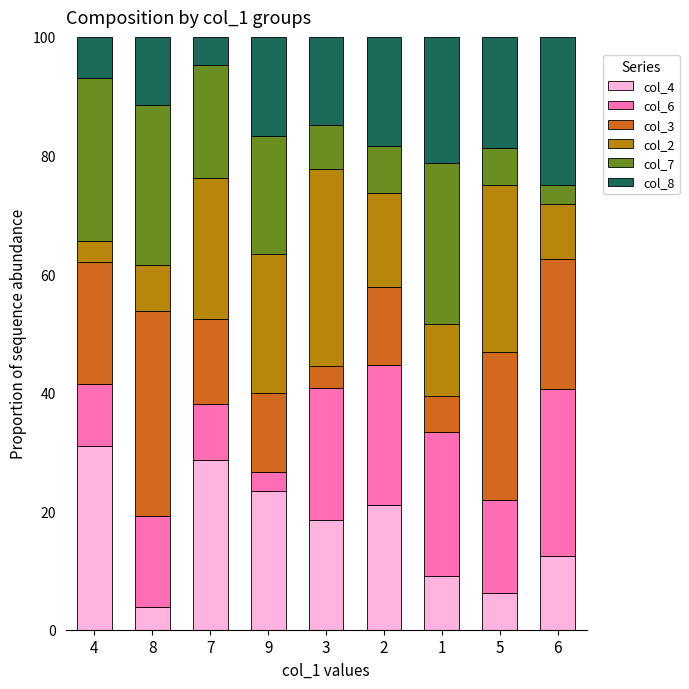

What is the total value across all series at 6?

100.0